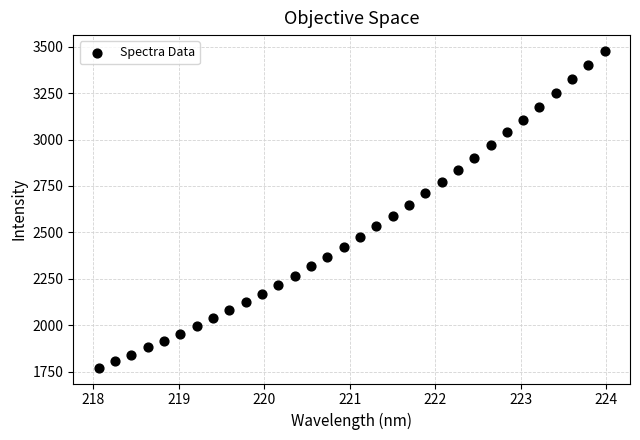

What is the range of X values (max minus min)?

5.9